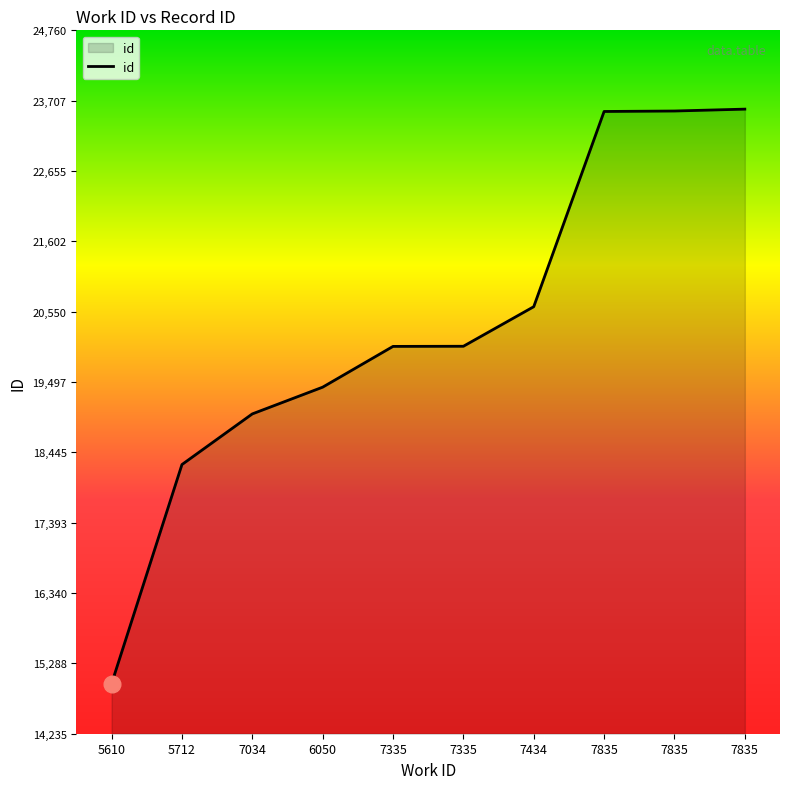

Rank the categories by value from highest to lowest.

7835, 7835, 7835, 7434, 7335, 7335, 6050, 7034, 5712, 5610